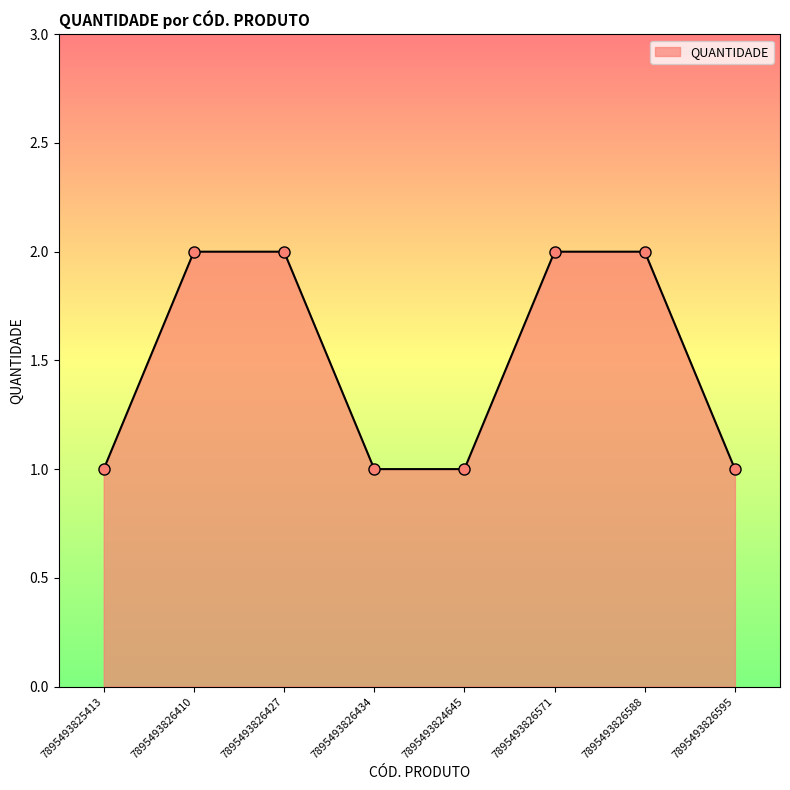

What is the minimum value shown in the chart?

1